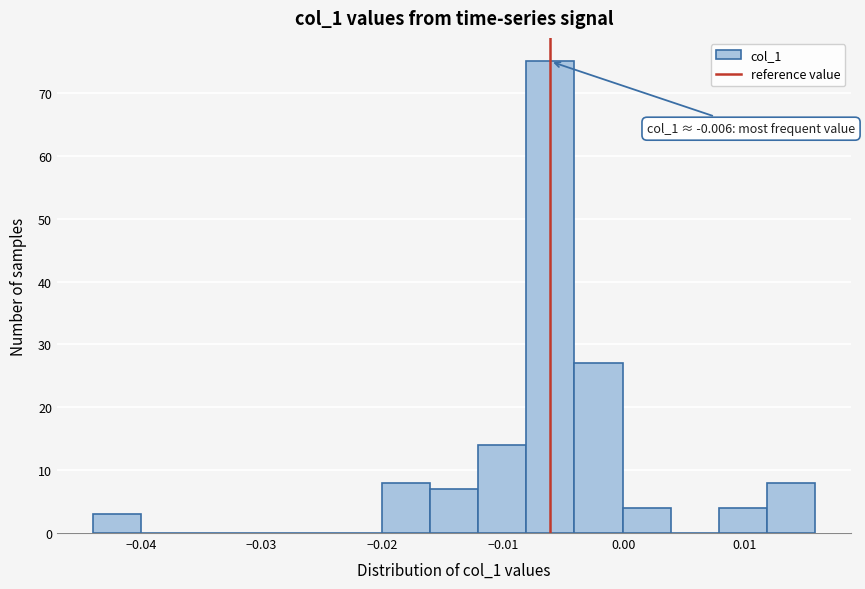

Read against the x-axis, roughly where is the centre of the tallest bar?

-0.006